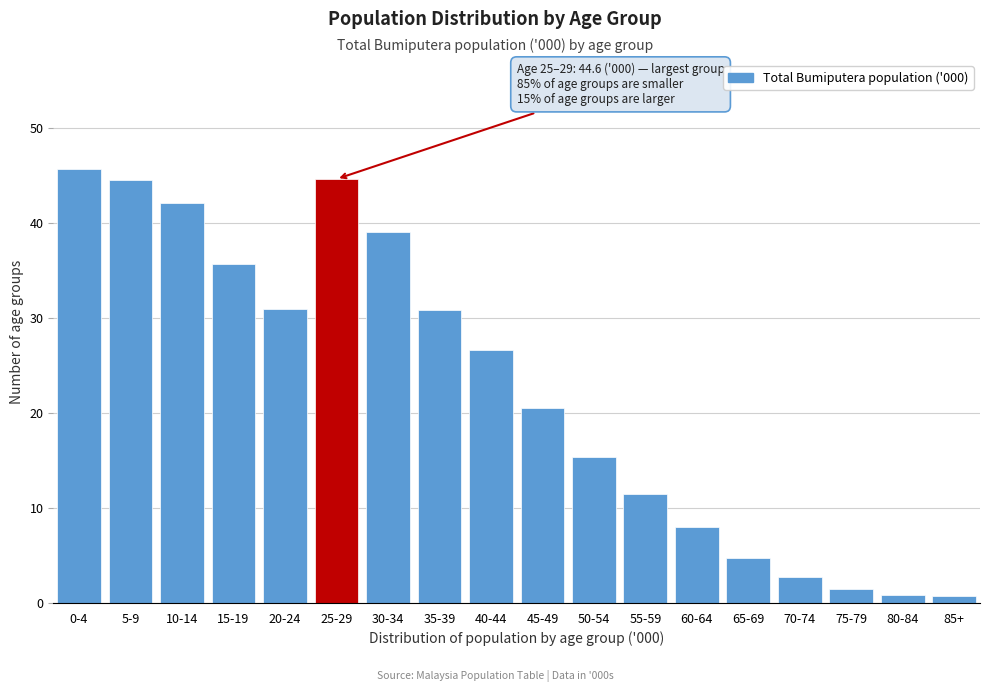

What position from the left is 25-29?

6